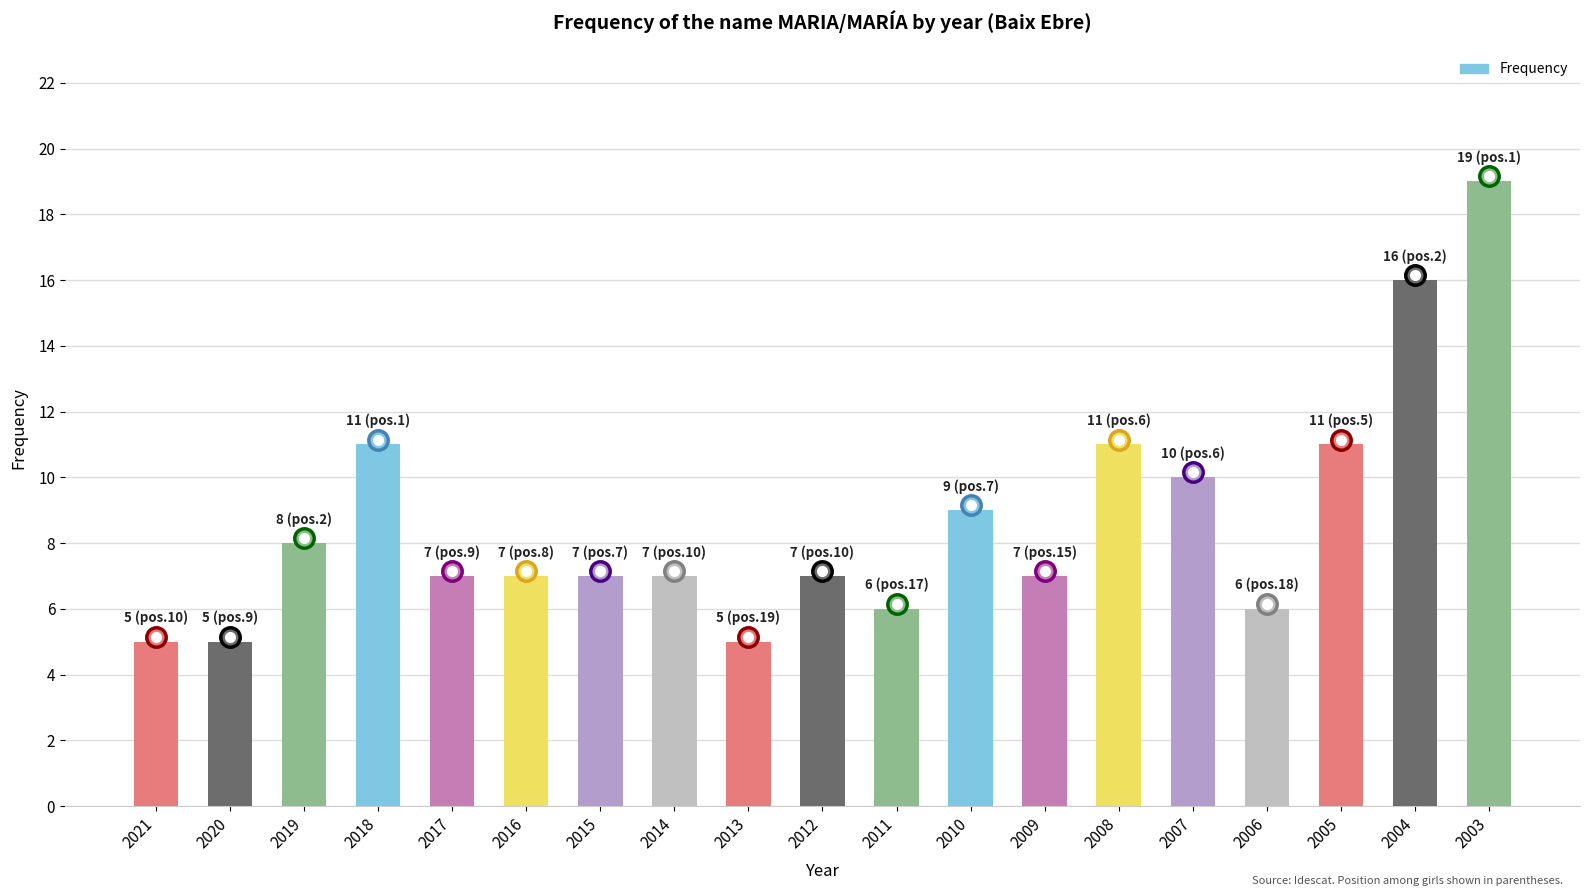

What is the value of the 10th bar from the left?

7